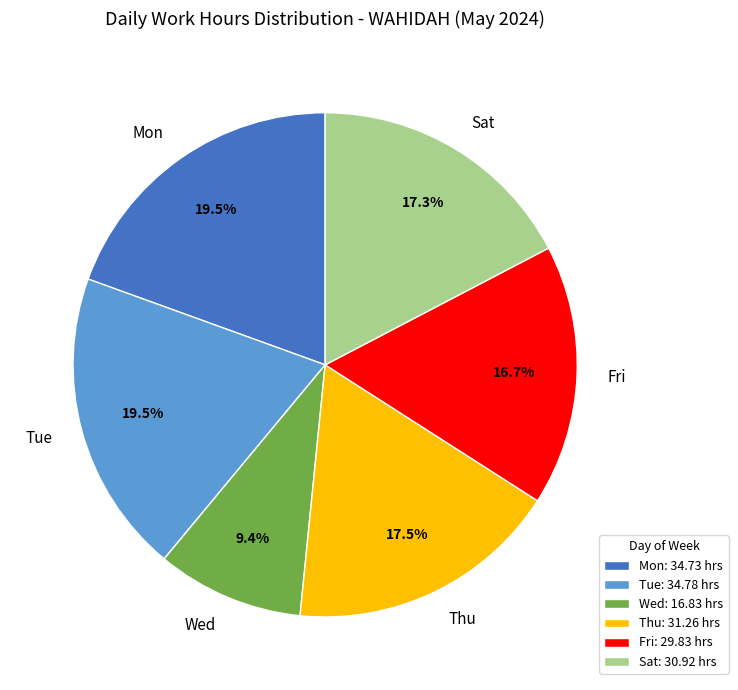

How many slices are in this pie chart?

6